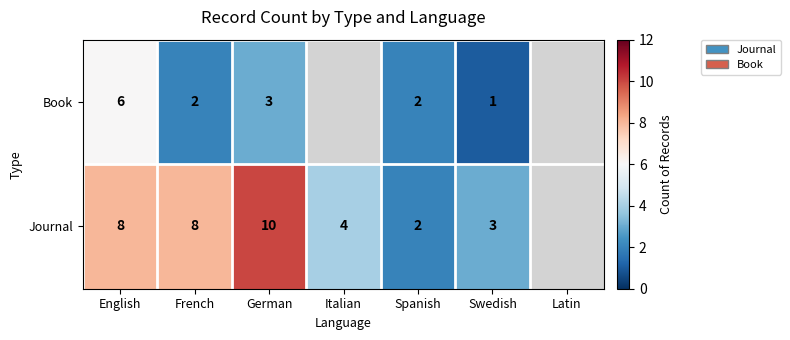

Which category has the highest value across all series?

German